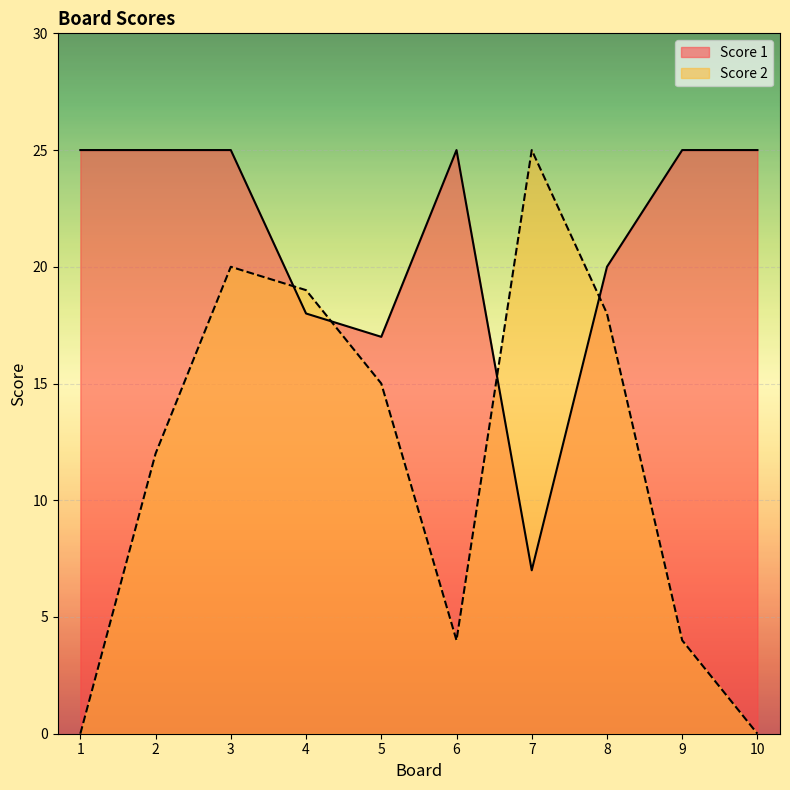

How many values in Score 2 are above zero?

8